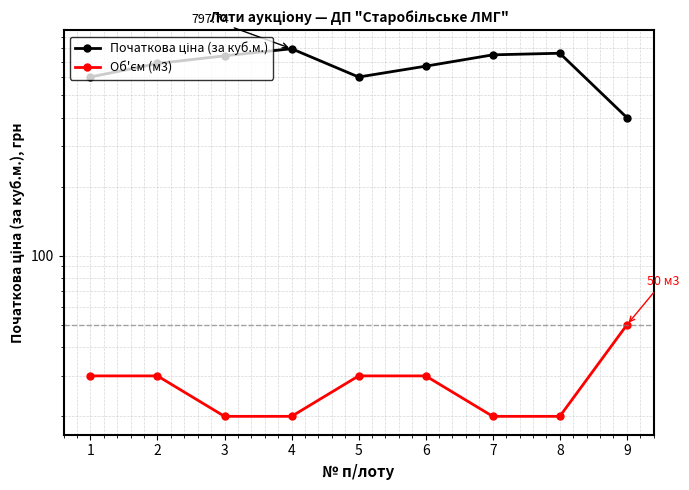

Which category has the highest value in the Початкова ціна (за куб.м.) series?

4